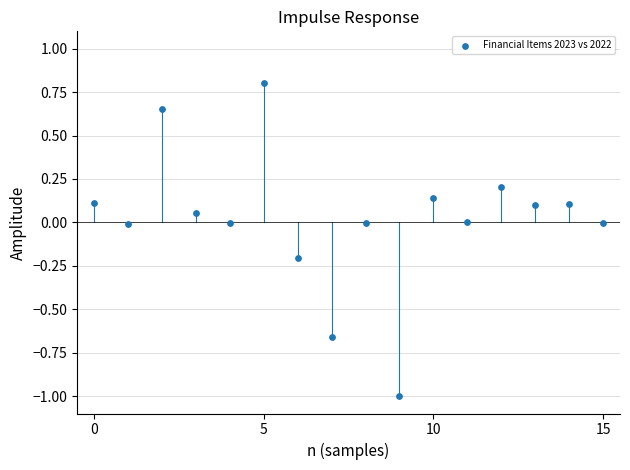

What is the range of Y values (max minus min)?

1.8